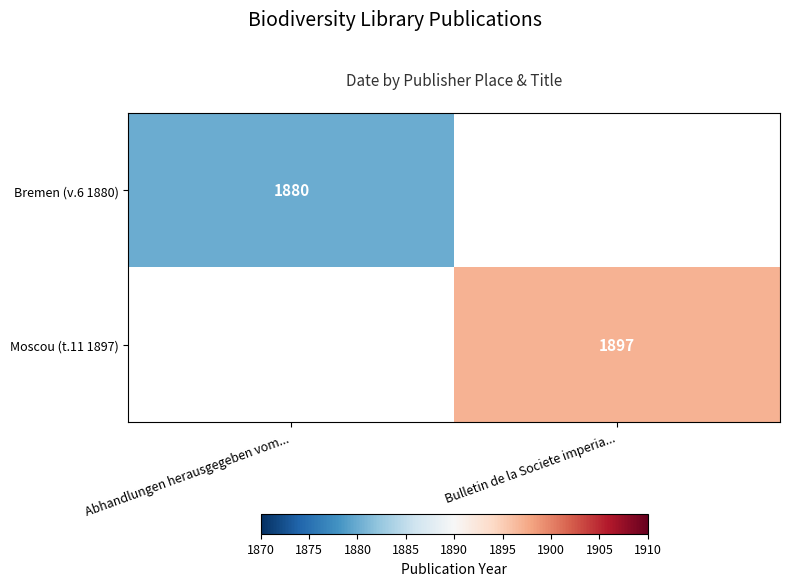

True or false: Moscou (t.11 1897) has a value of 1247 at Bulletin de la Societe imperia....

False